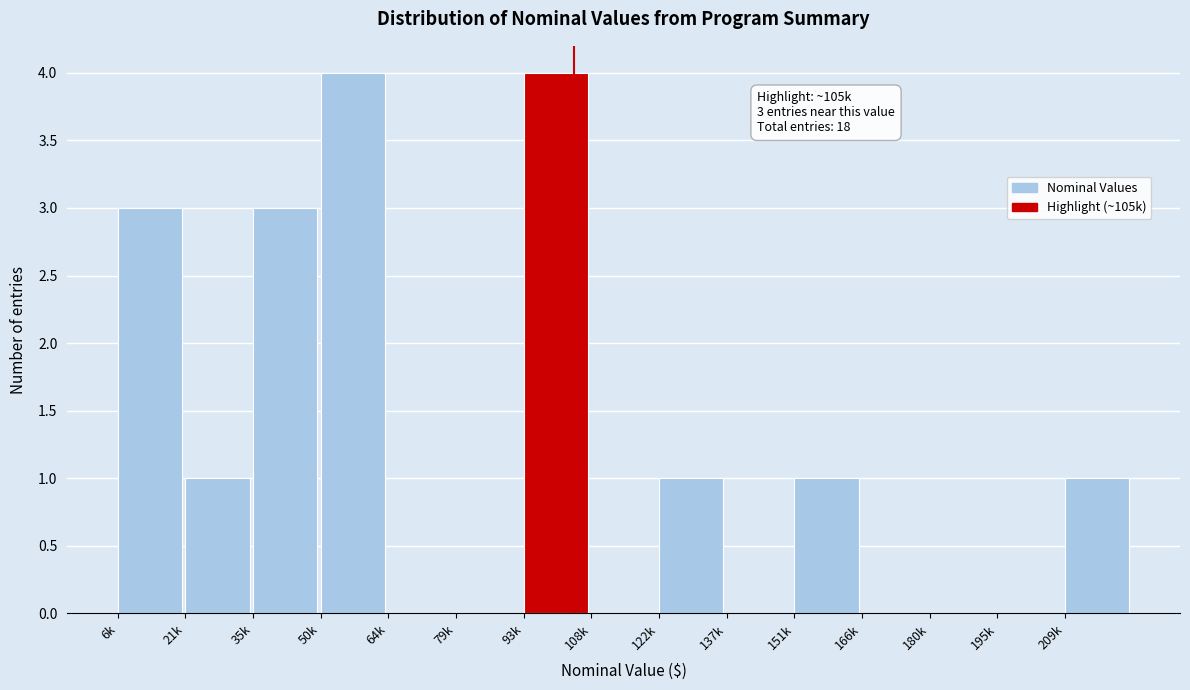

Reading left to right, extract all data points from this chart.

6k=3	21k=1	35k=3	50k=4	64k=0	79k=0	93k=4	108k=0	122k=1	137k=0	151k=1	166k=0	180k=0	195k=0	209k=1